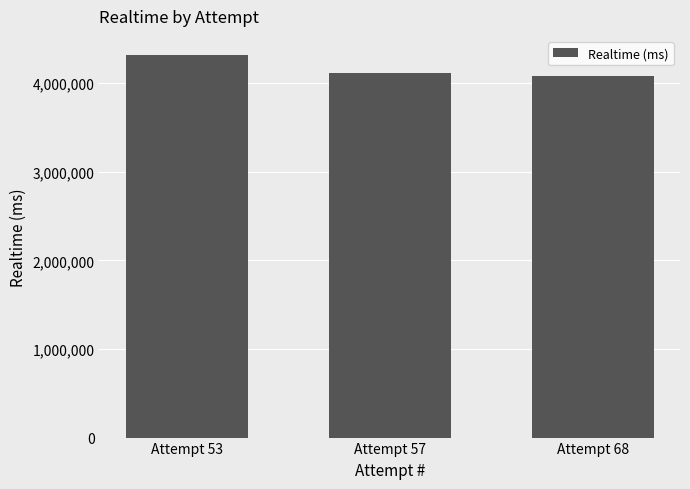

Reading left to right, what are all the values shown in this chart?

4317197	4115206	4080999